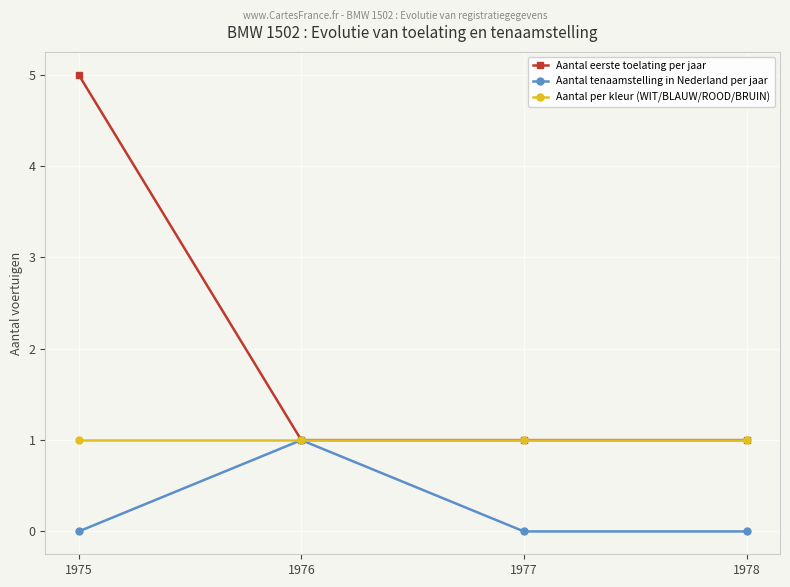

Which series has the widest spread of values?

Aantal eerste toelating per jaar